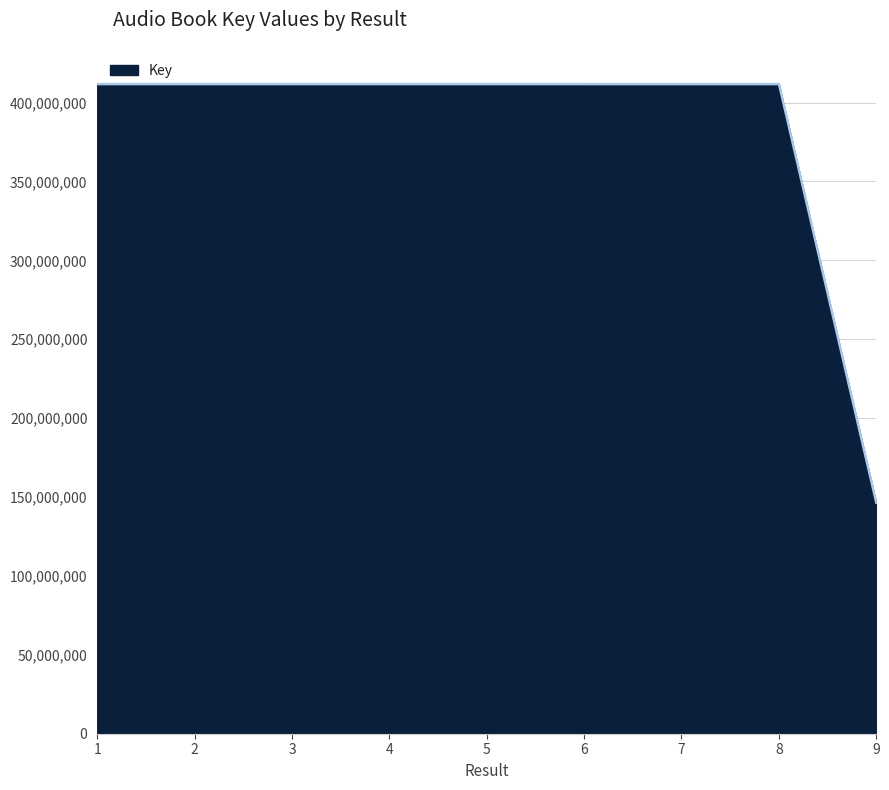

What is the approximate value at 9?

146334984